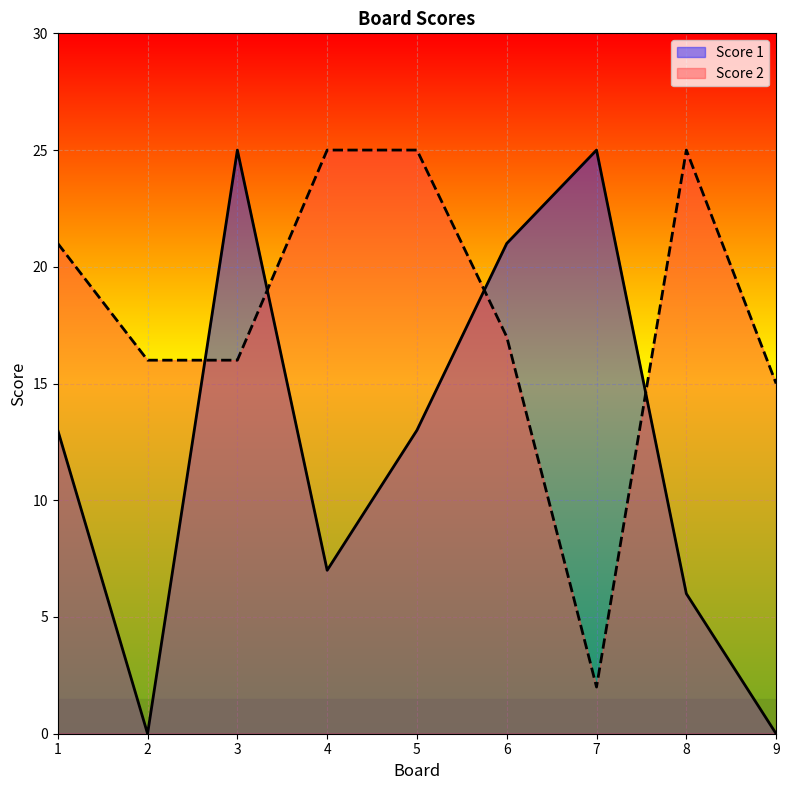

What is the difference between the second highest and second lowest values in the Score 1 series?

25